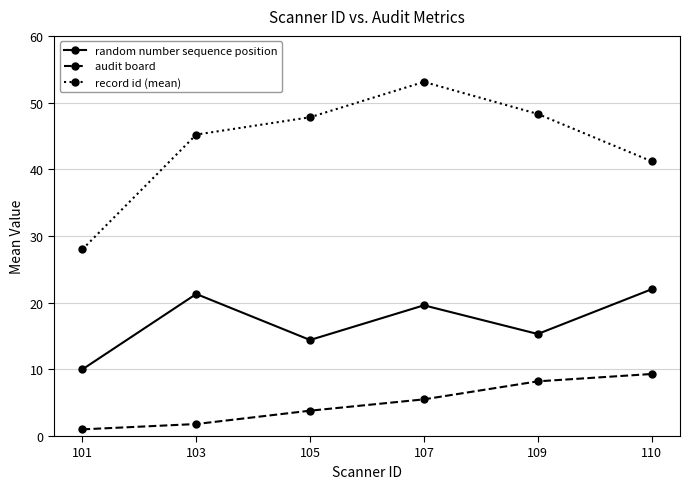

What is the minimum value shown in the chart?

1.0